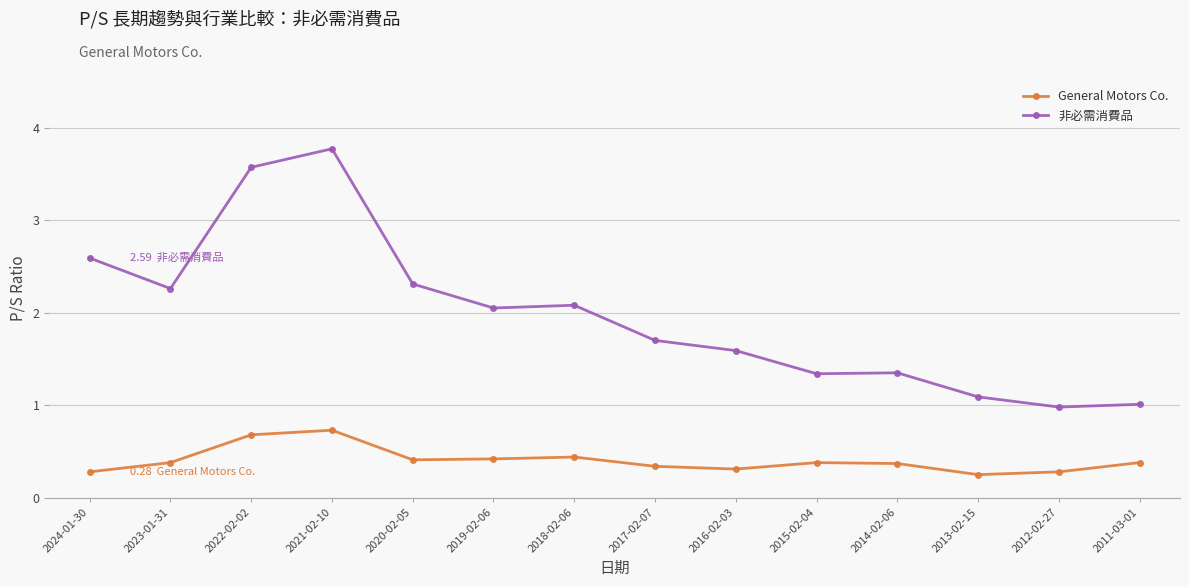

Which series has the largest total across all categories?

非必需消費品